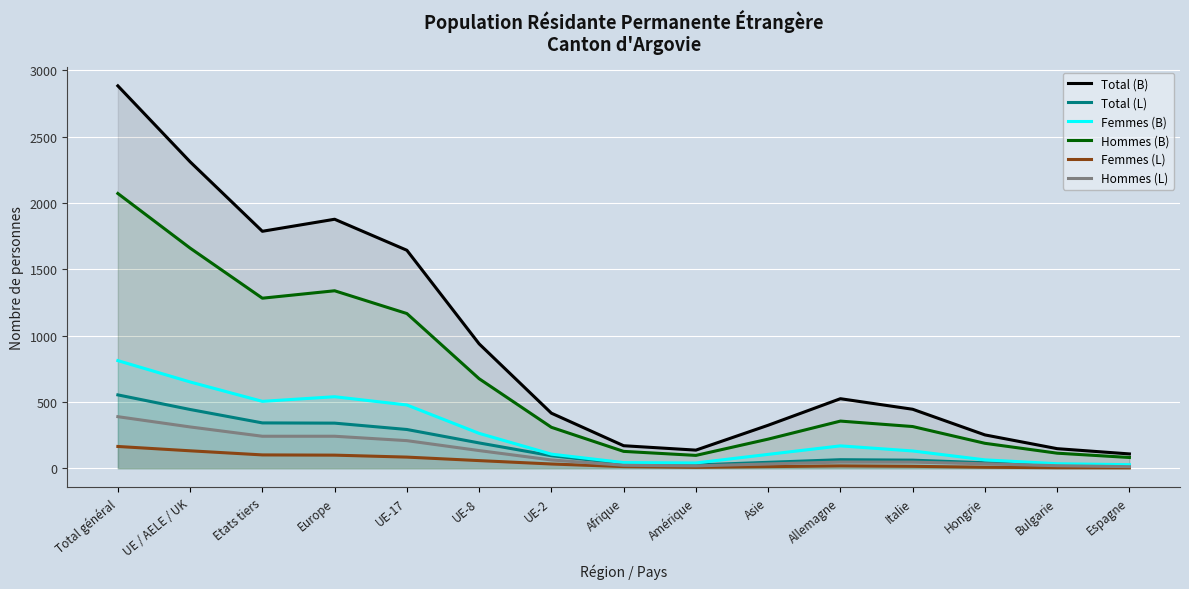

At which category is the sum across all series the highest?

Total général